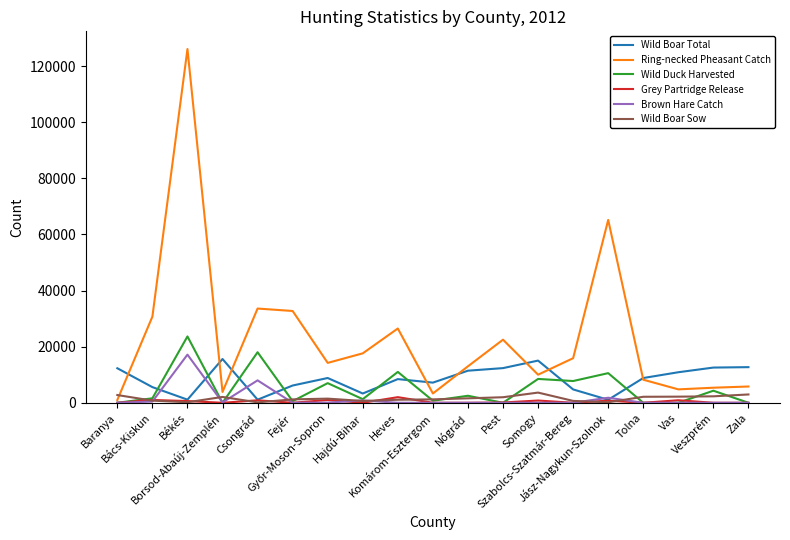

Which series ends up on top after the final intersection of Wild Boar Sow and Ring-necked Pheasant Catch?

Ring-necked Pheasant Catch